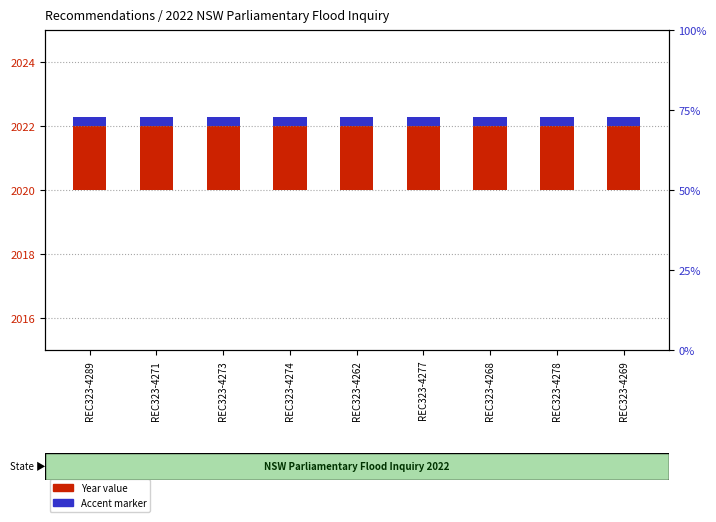

Which series has the largest total across all categories?

Year value